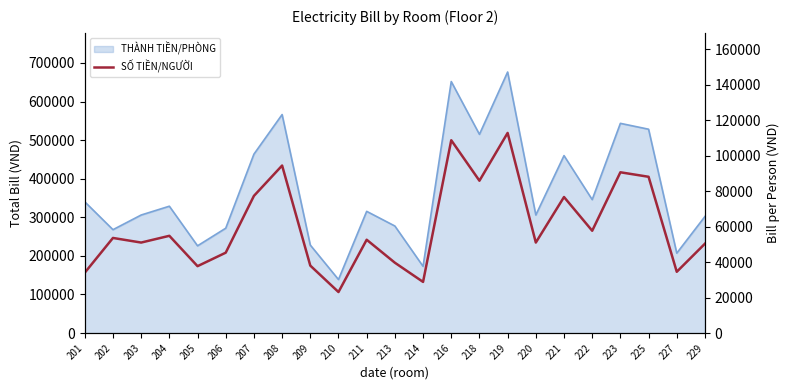

Which label corresponds to the smallest value in the chart?

210